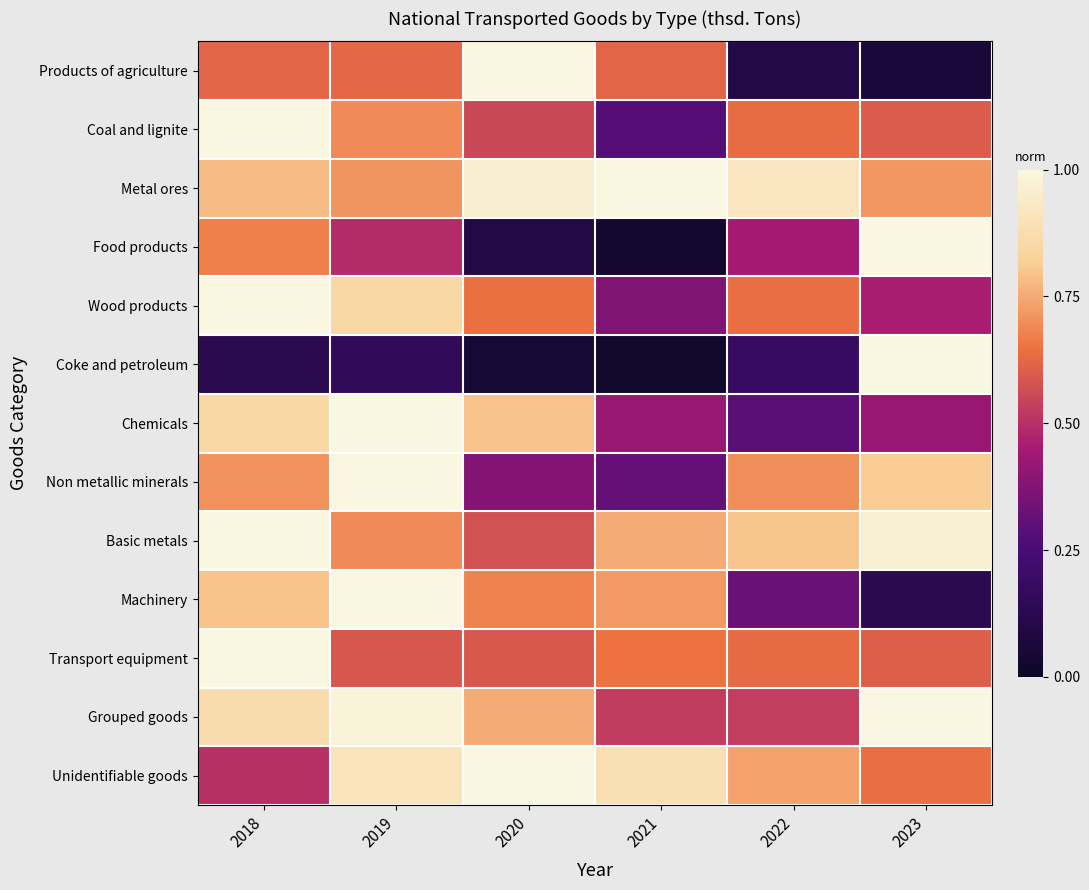

Reading left to right, what are all the values shown in this chart?

Products of agriculture: 2018=0.6	2019=0.6	2020=1.0	2021=0.6	2022=0.1	2023=0.1
Coal and lignite: 2018=1.0	2019=0.7	2020=0.6	2021=0.3	2022=0.6	2023=0.6
Metal ores: 2018=0.8	2019=0.7	2020=1.0	2021=1.0	2022=0.9	2023=0.7
Food products: 2018=0.7	2019=0.5	2020=0.1	2021=0.0	2022=0.5	2023=1.0
Wood products: 2018=1.0	2019=0.9	2020=0.6	2021=0.4	2022=0.6	2023=0.5
Coke and petroleum: 2018=0.1	2019=0.2	2020=0.0	2021=0.0	2022=0.2	2023=1.0
Chemicals: 2018=0.9	2019=1.0	2020=0.8	2021=0.4	2022=0.3	2023=0.4
Non metallic minerals: 2018=0.7	2019=1.0	2020=0.4	2021=0.3	2022=0.7	2023=0.8
Basic metals: 2018=1.0	2019=0.7	2020=0.6	2021=0.8	2022=0.8	2023=1.0
Machinery: 2018=0.8	2019=1.0	2020=0.7	2021=0.7	2022=0.3	2023=0.1
Transport equipment: 2018=1.0	2019=0.6	2020=0.6	2021=0.6	2022=0.6	2023=0.6
Grouped goods: 2018=0.9	2019=1.0	2020=0.8	2021=0.5	2022=0.5	2023=1.0
Unidentifiable goods: 2018=0.5	2019=0.9	2020=1.0	2021=0.9	2022=0.7	2023=0.6